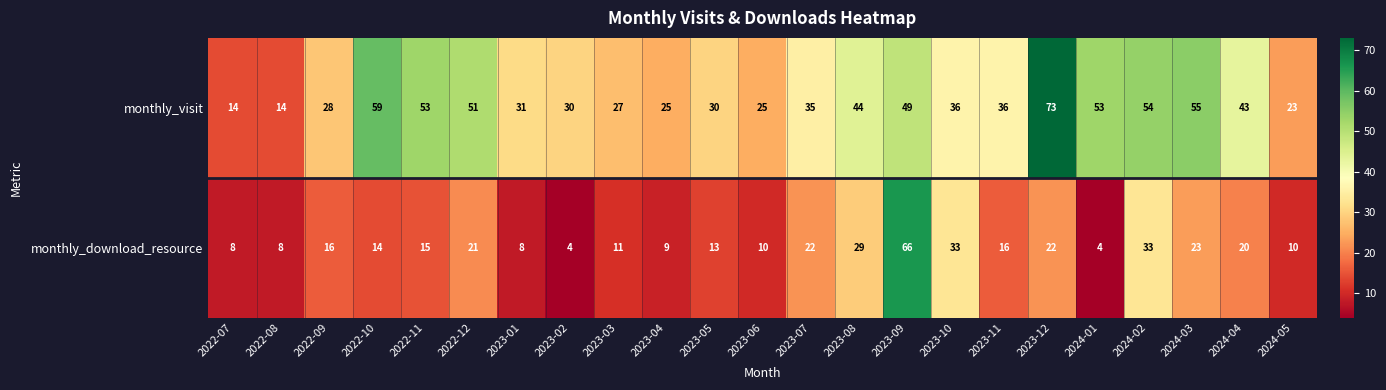

At which label does monthly_download_resource reach its peak?

2023-09